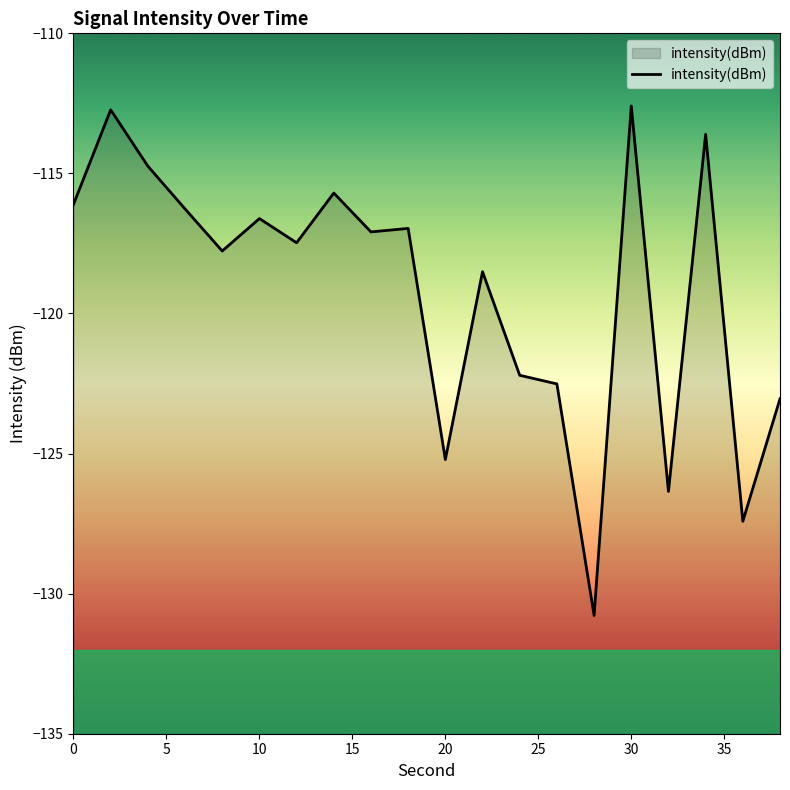

What is the minimum value shown in the chart?

-130.8